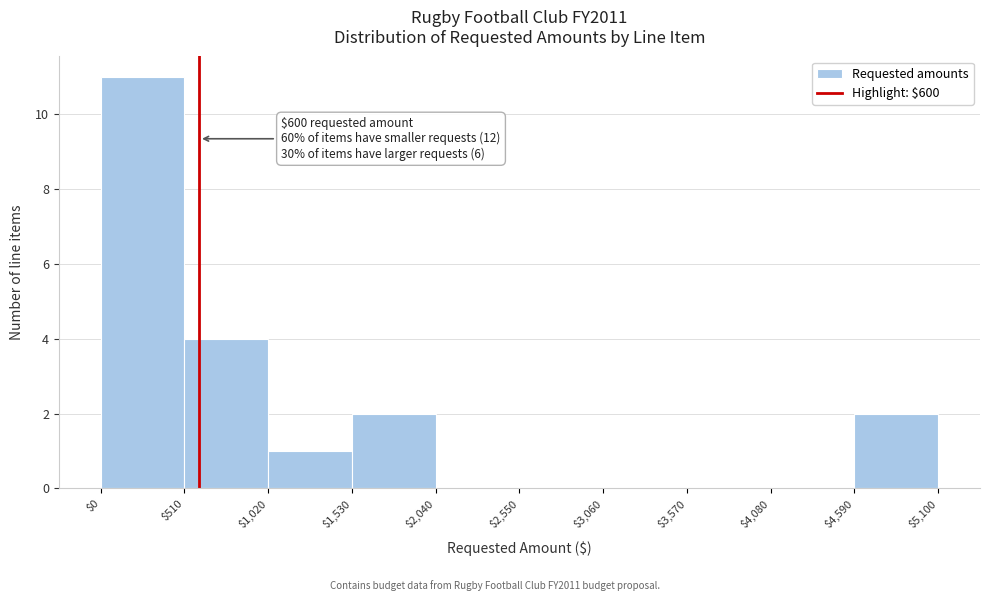

Which range on the x-axis has the tallest bar?

$0 to $510